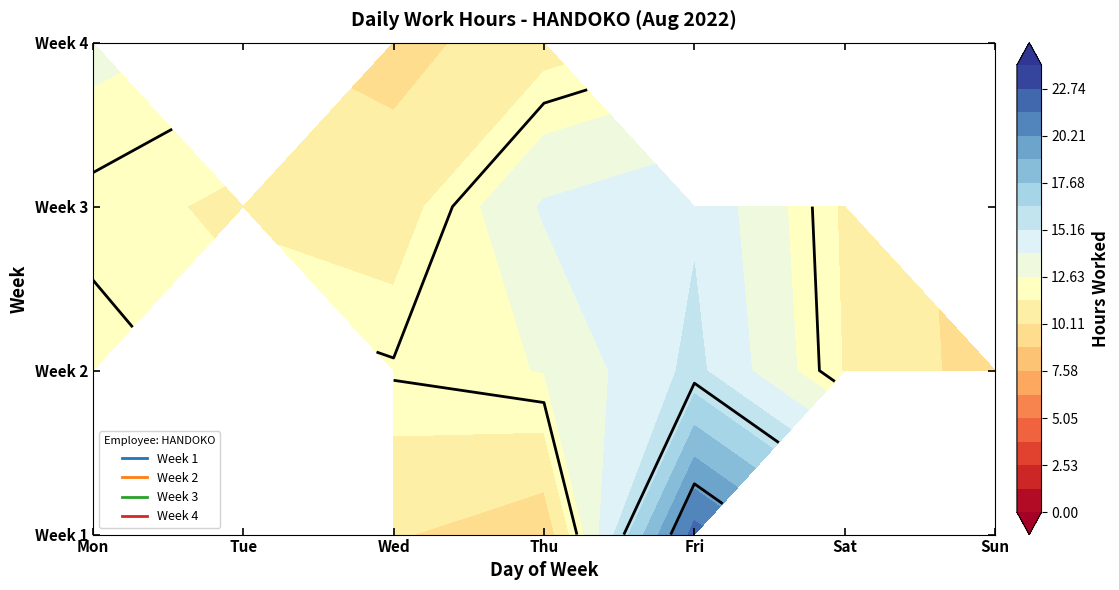

Reading right to left, extract all data points from this chart.

1: Sun=0.0	Sat=0.0	Fri=22.0	Thu=9.2	Wed=10.2	Tue=0.0	Mon=0.0
2: Sun=9.4	Sat=11.3	Fri=15.5	Thu=12.7	Wed=12.1	Tue=0.0	Mon=12.3
3: Sun=0.0	Sat=11.2	Fri=15.0	Thu=14.1	Wed=10.7	Tue=11.1	Mon=11.8
4: Sun=0.0	Sat=0.0	Fri=0.0	Thu=10.8	Wed=9.7	Tue=0.0	Mon=13.0